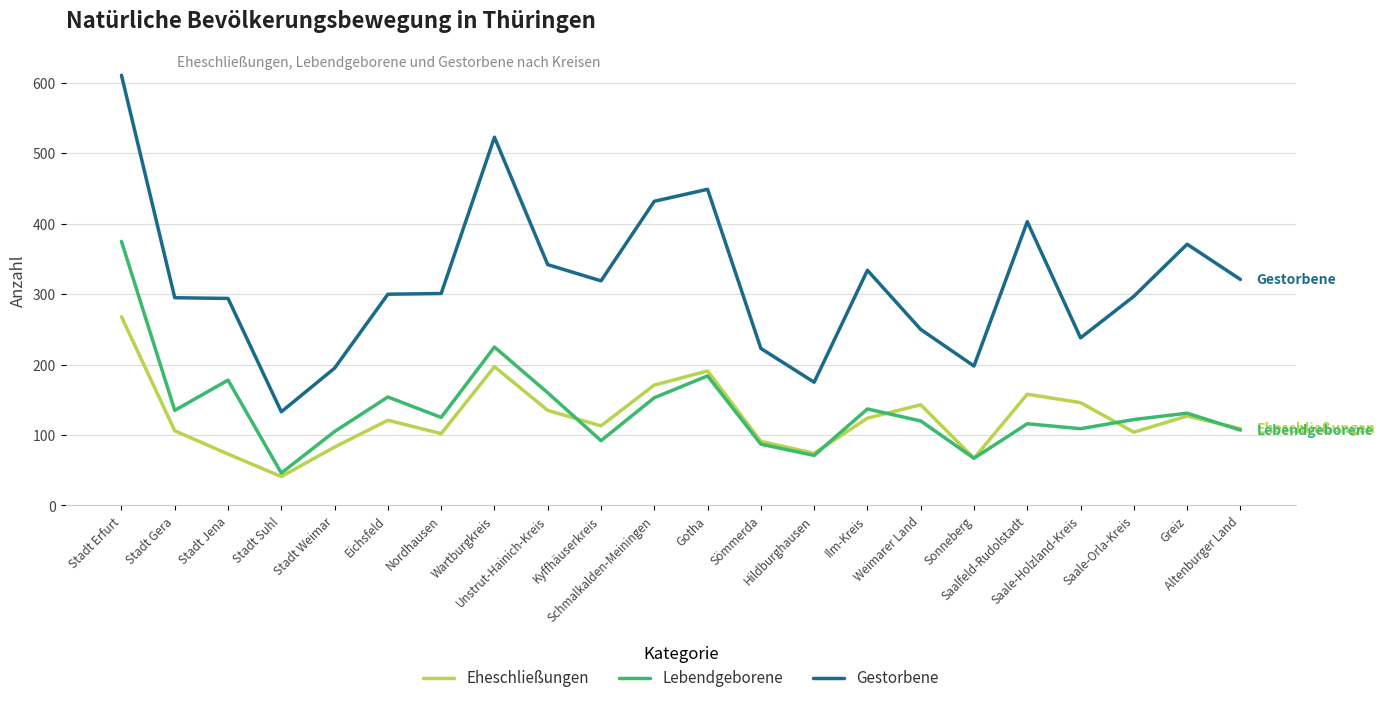

Which series has the widest spread of values?

Gestorbene